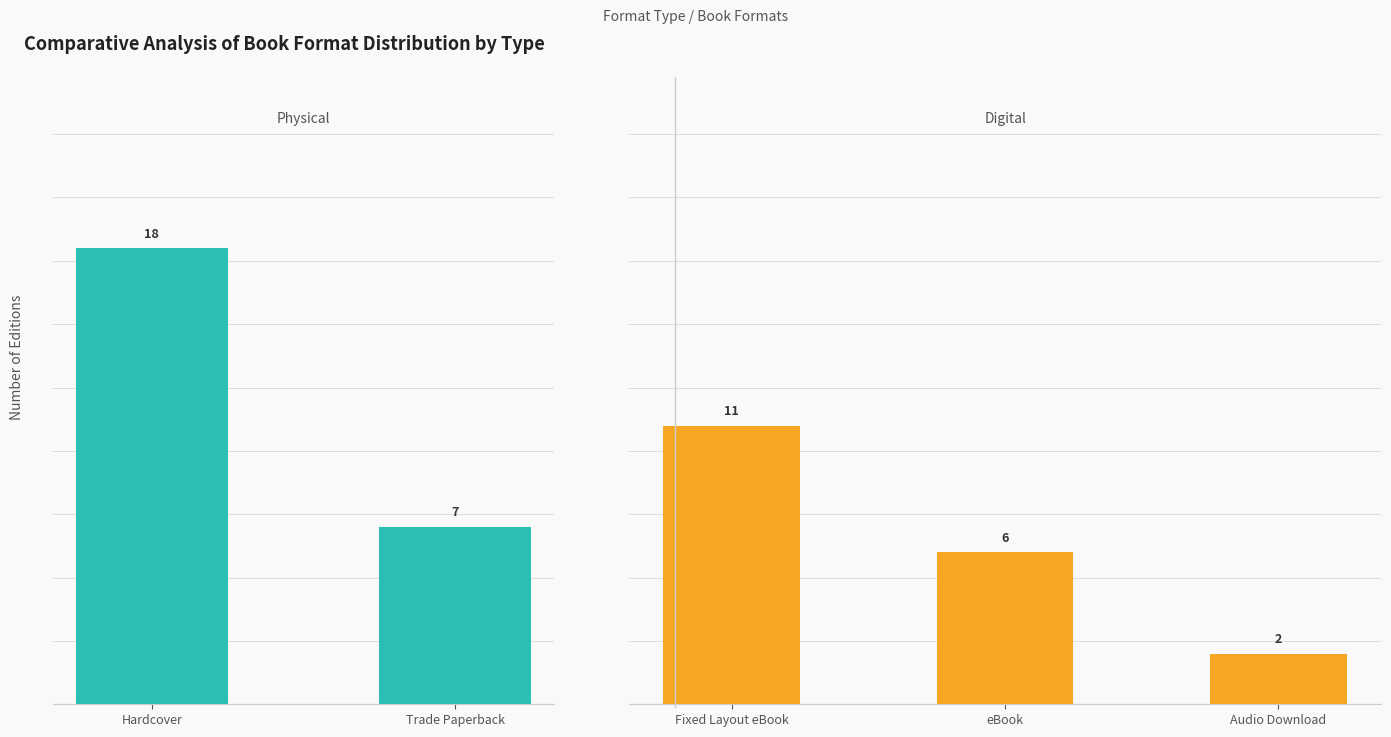

What position from the left is eBook?

4